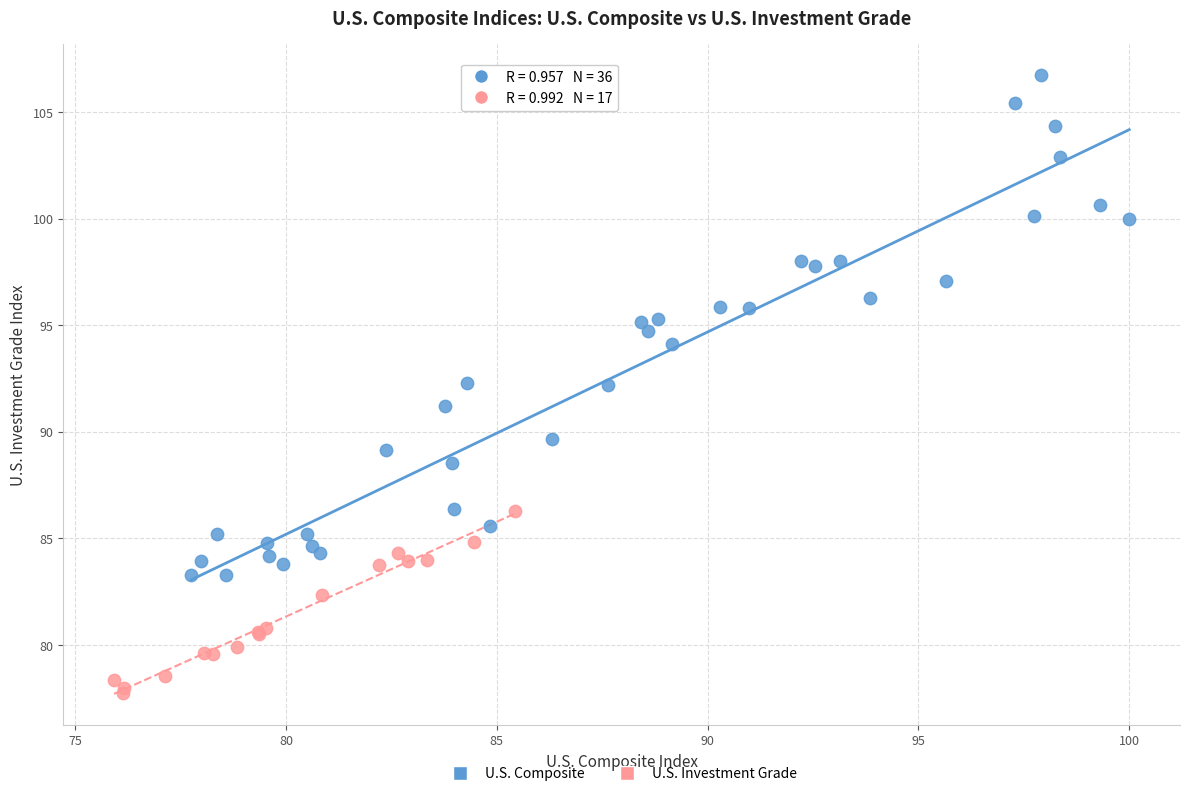

Which series has the largest Y range (max minus min)?

U.S. Composite